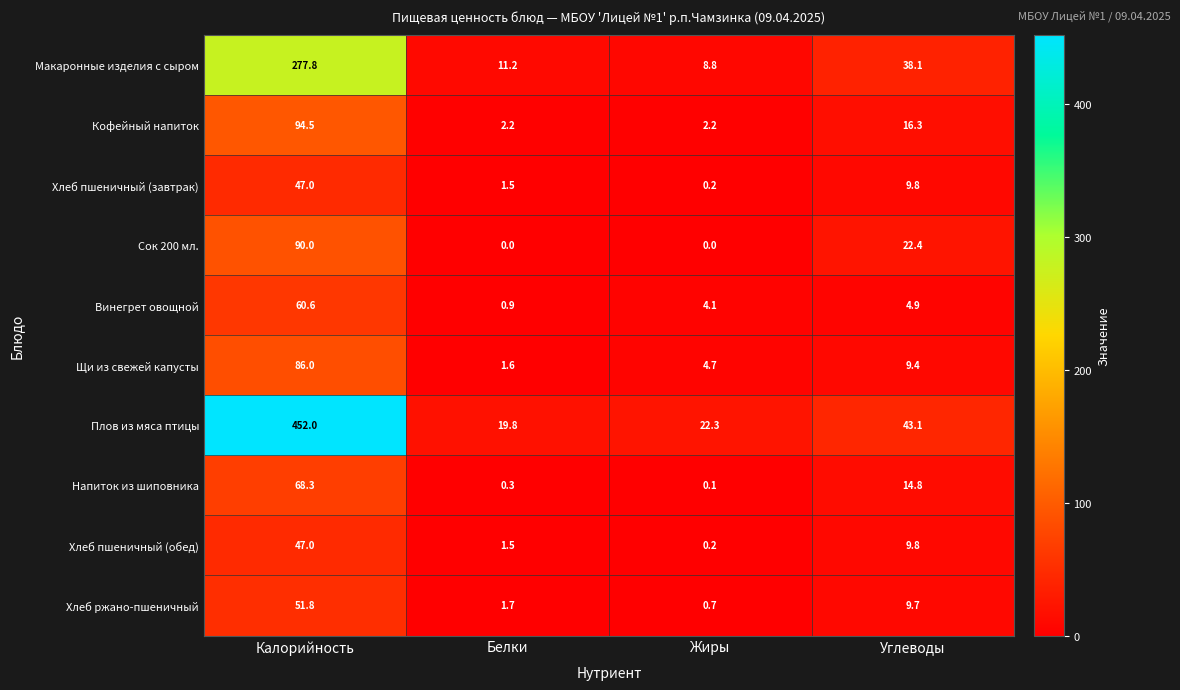

The value of Хлеб ржано-пшеничный at Белки is 1.7. True or false?

True